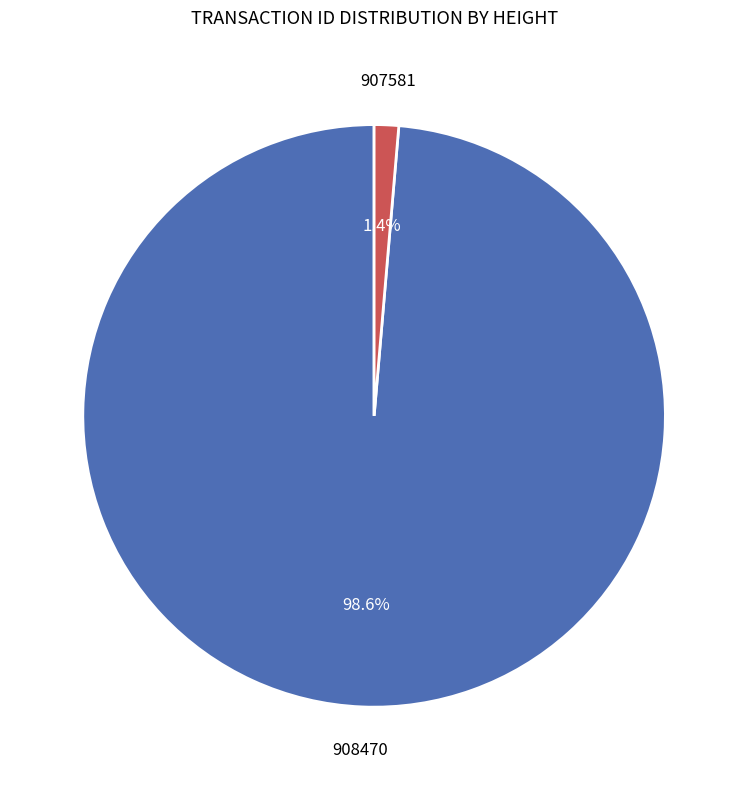

How many segments does this pie chart have?

2